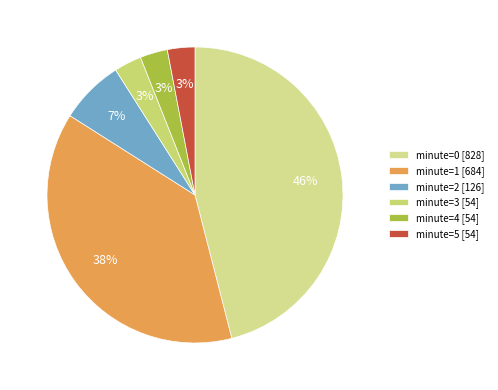

How many segments does this pie chart have?

6